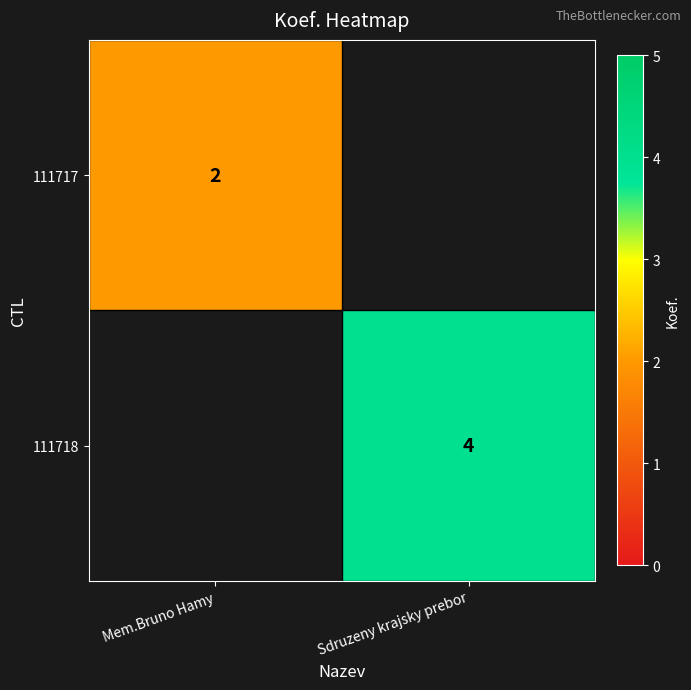

The value of 111718 at Sdruzeny krajsky prebor is 4. True or false?

True